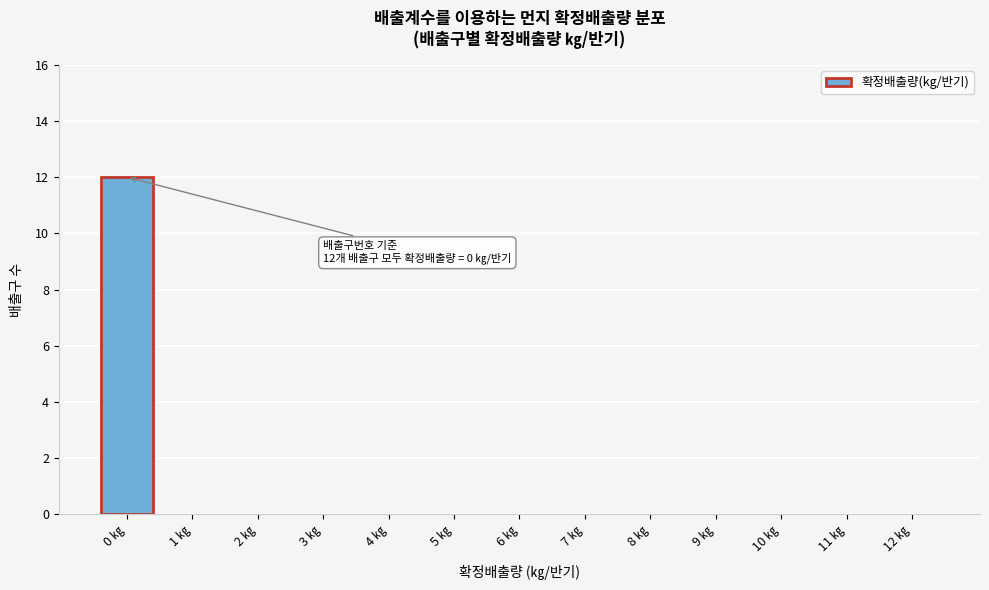

Reading left to right, what are all the values shown in this chart?

0 ㎏=12	1 ㎏=0	2 ㎏=0	3 ㎏=0	4 ㎏=0	5 ㎏=0	6 ㎏=0	7 ㎏=0	8 ㎏=0	9 ㎏=0	10 ㎏=0	11 ㎏=0	12 ㎏=0